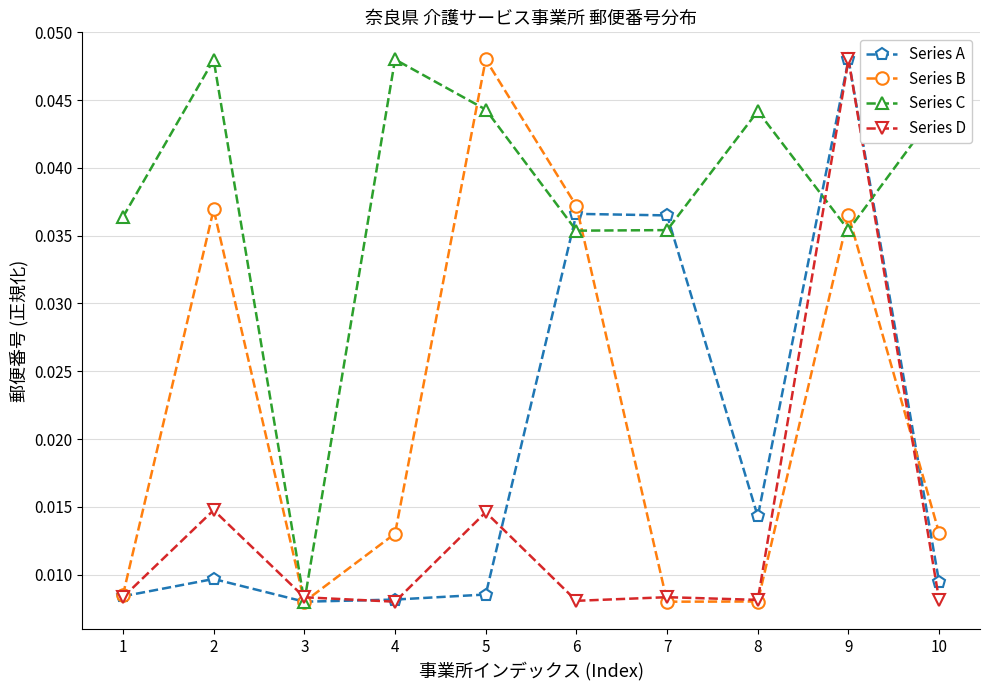

True or false: Series B has more than 0 interior local peaks.

True